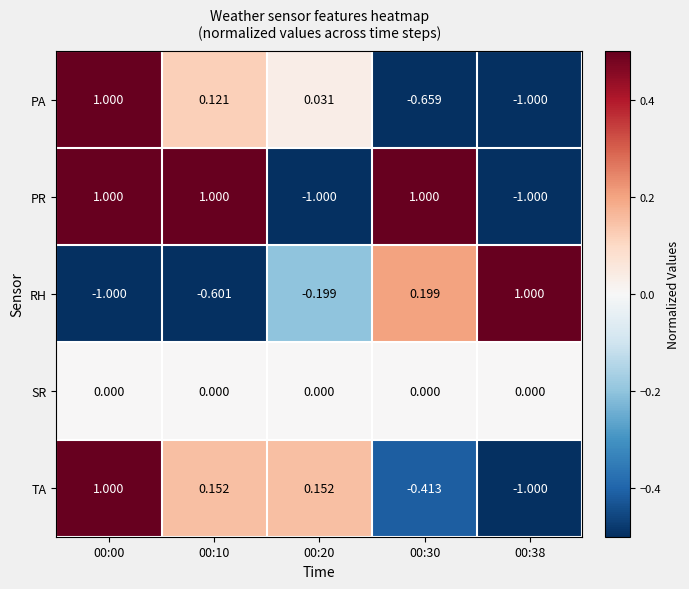

At 00:10, list the series in order from largest to smallest.

PR, TA, PA, SR, RH